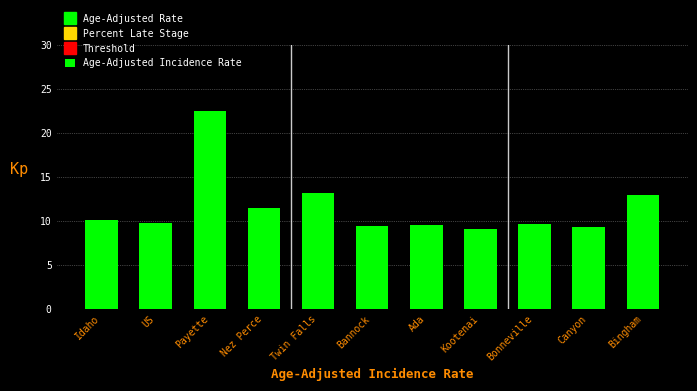

Approximately how many times larger is the value at Ada compared to Canyon?

1.0